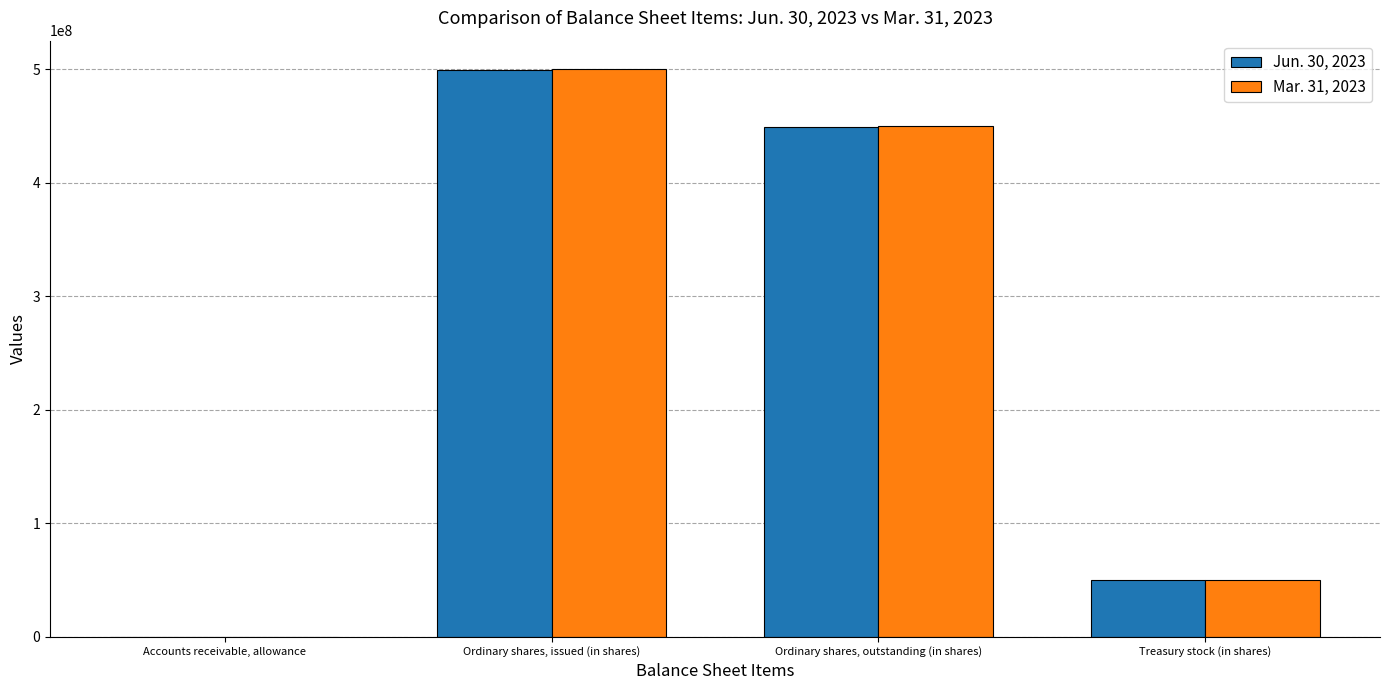

At which label does Jun. 30, 2023 reach its peak?

Ordinary shares, issued (in shares)